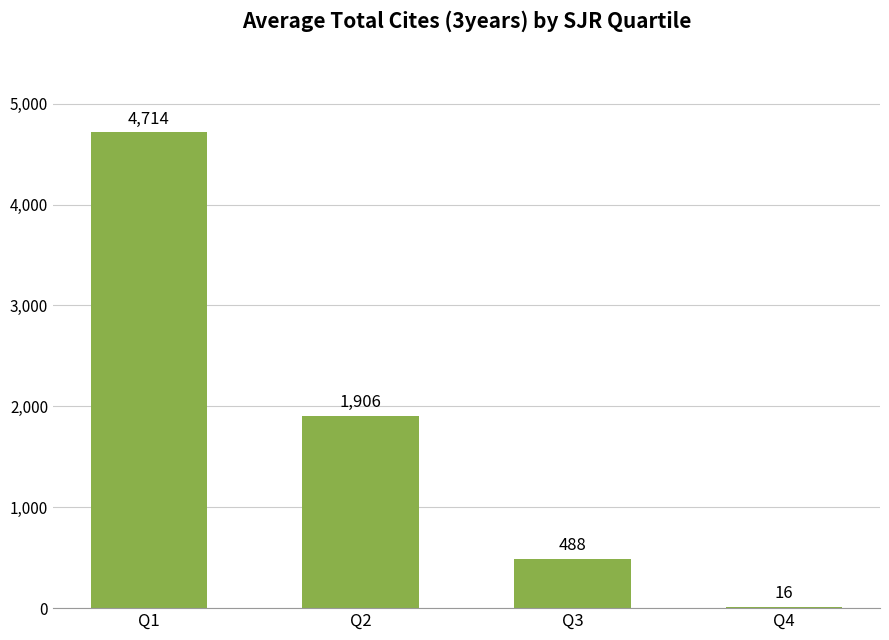

Where does the data first go above 1906?

Q1